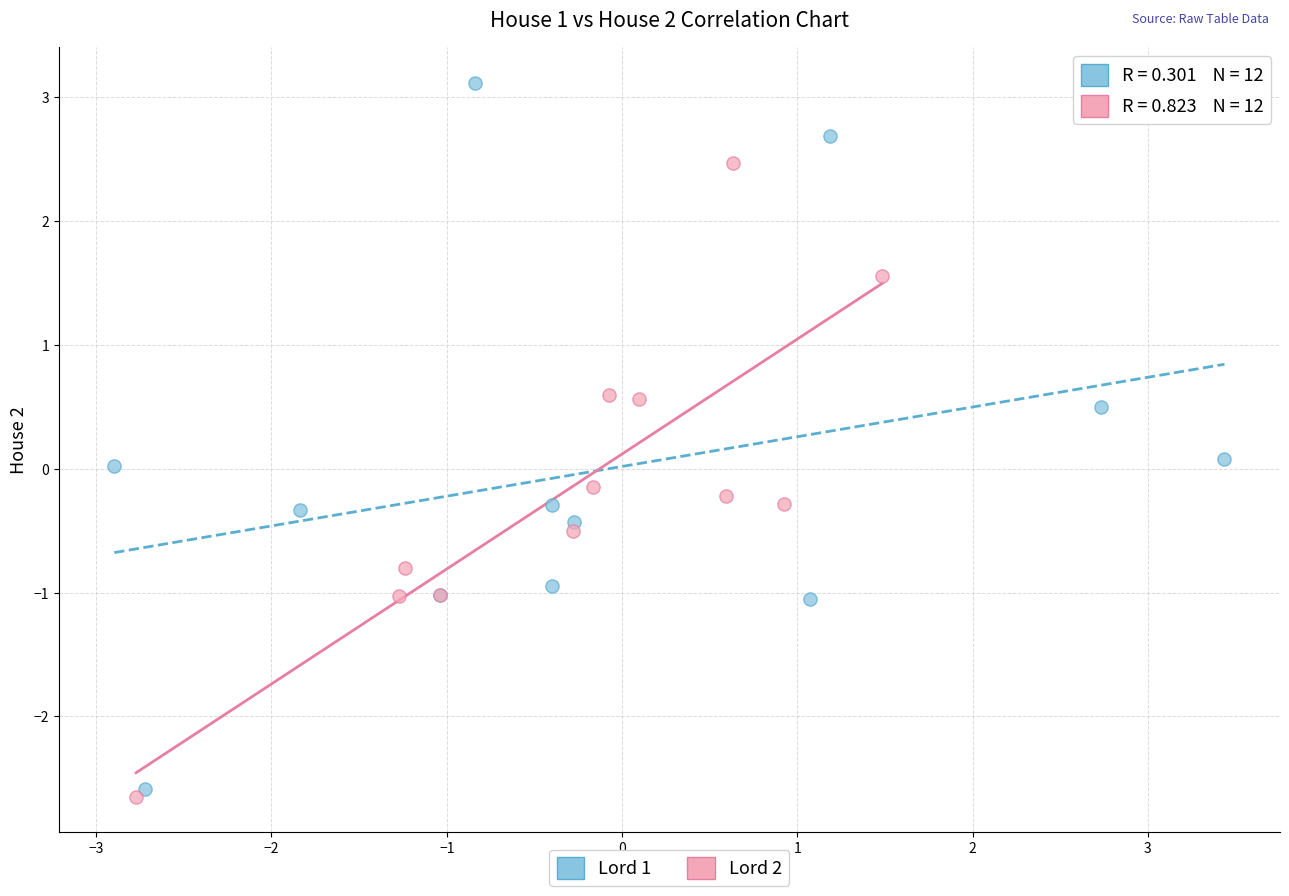

Which series reaches the minimum Y coordinate?

Lord 2